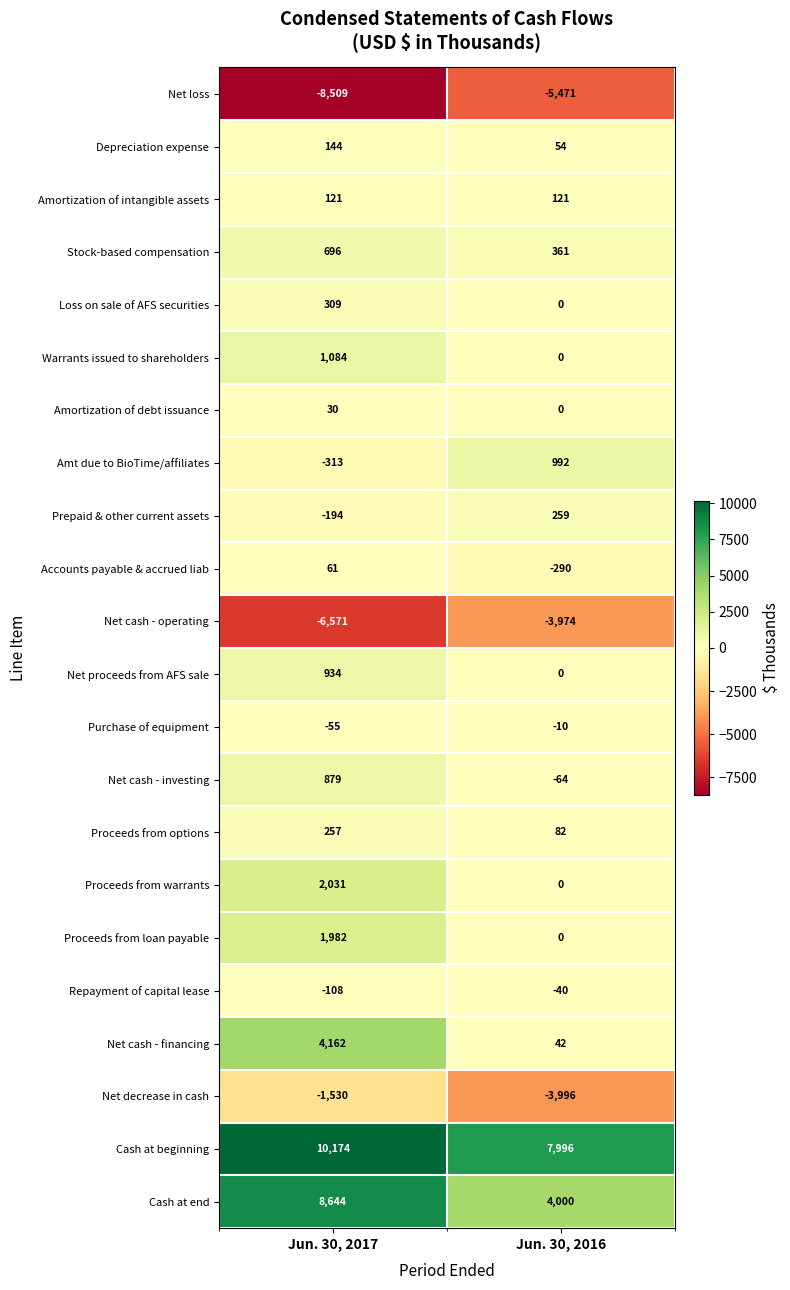

What is the maximum value for Accounts payable & accrued liab?

61